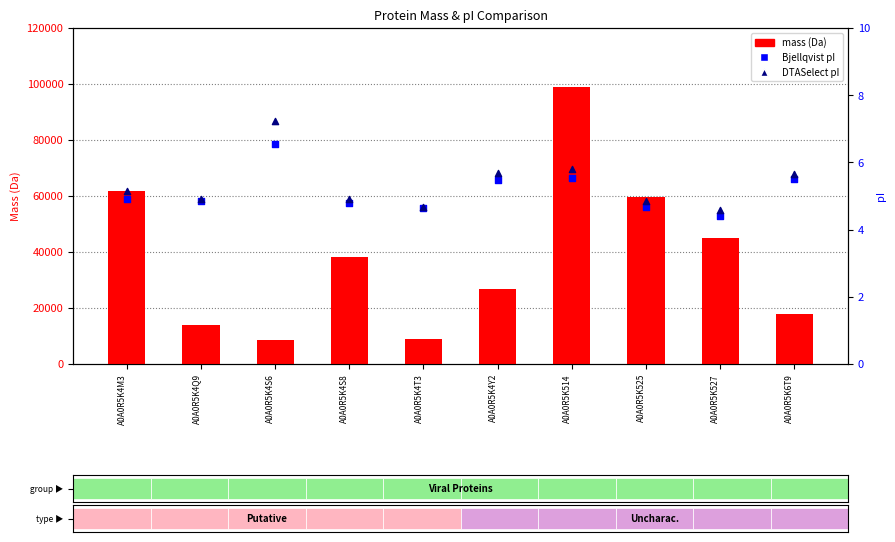

Is the value of DTASelect at A0A0R5K4T3 greater than the value of mass at A0A0R5K525?

No